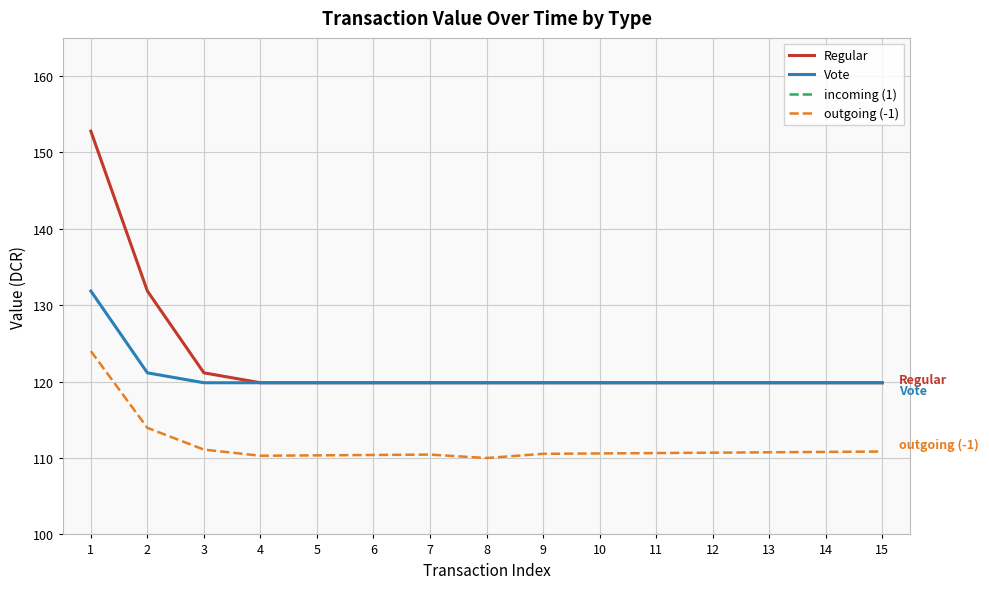

What is the minimum value for Regular?

119.9